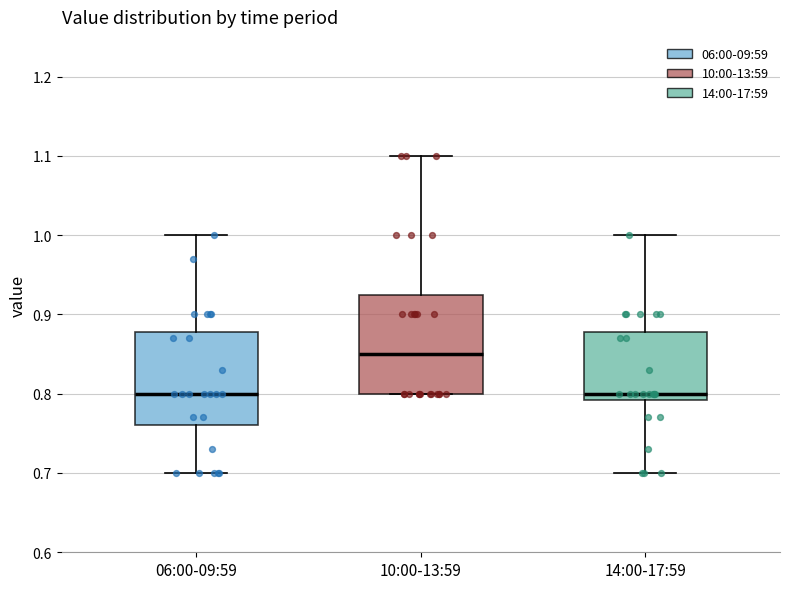

Where does the median line of the box for 10:00-13:59 sit on the y-axis? The values are not printed on the chart, so give them approximately, as read against the axis.

0.85